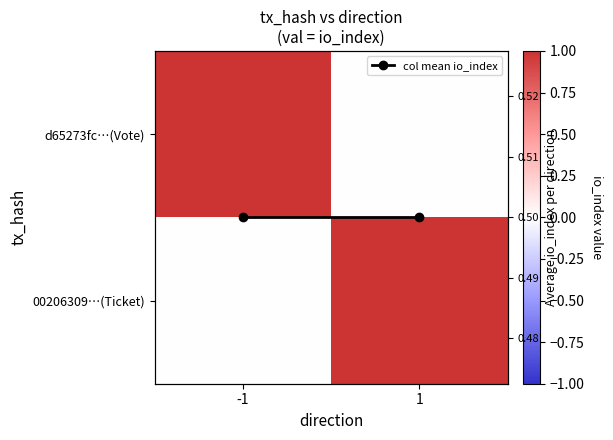

What is the difference between the maximum and minimum values in the d65273fc…(Vote) series?

1.0